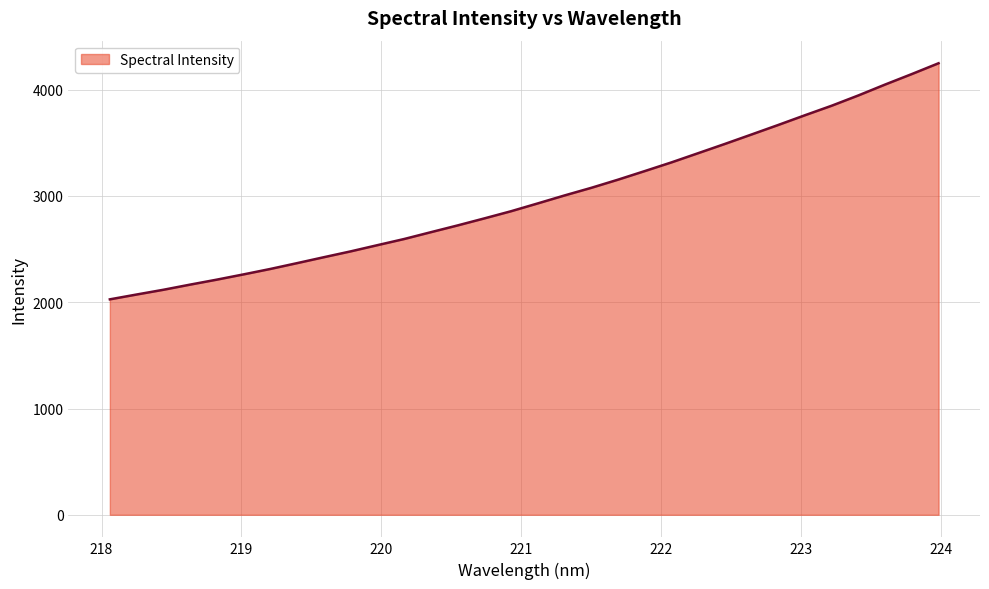

What is the minimum value shown in the chart?

2027.1